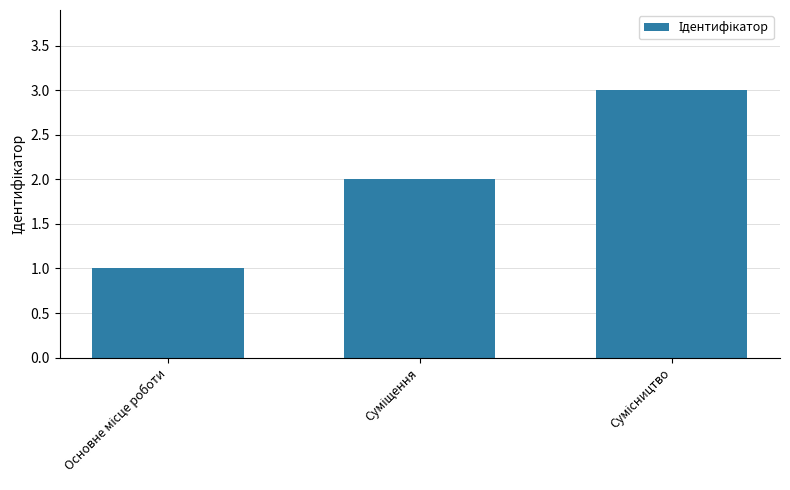

Reading left to right, list all the values displayed in this chart.

1	2	3